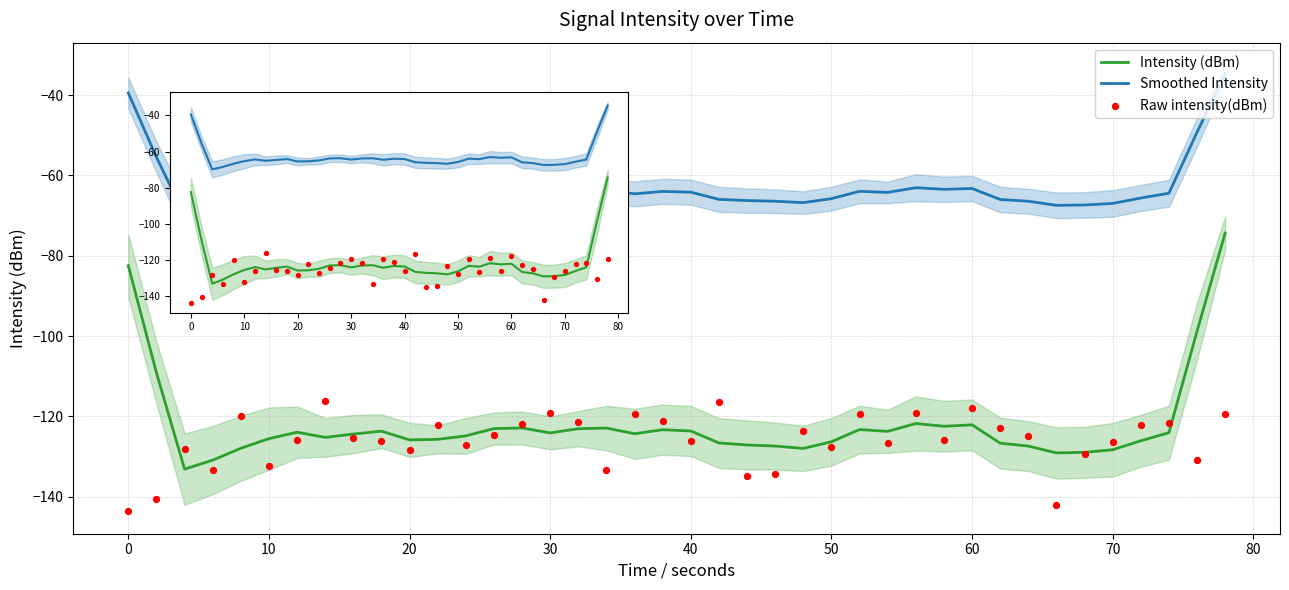

Which series has the largest total across all categories?

Smoothed Intensity